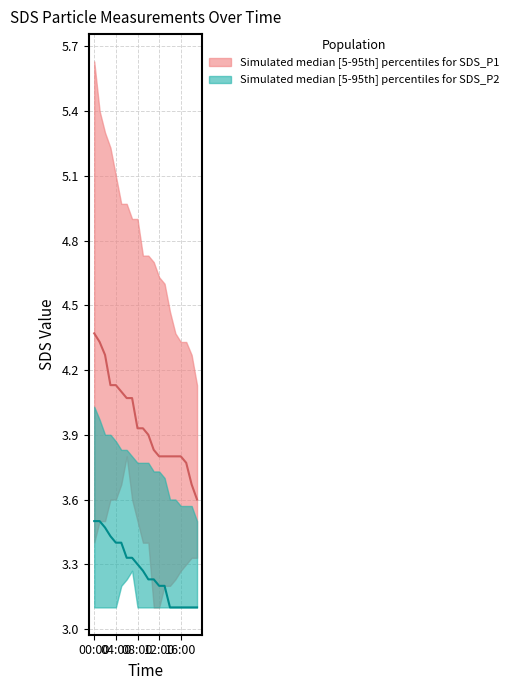

Reading left to right, extract all data points from this chart.

SDS_P1_upper: 5.6	5.4	5.3	5.2	5.1	5.0	5.0	4.9	4.9	4.7	4.7	4.7	4.6	4.6	4.5	4.4	4.3	4.3	4.3	4.1
SDS_P1_median: 4.4	4.3	4.3	4.1	4.1	4.1	4.1	4.1	3.9	3.9	3.9	3.8	3.8	3.8	3.8	3.8	3.8	3.8	3.7	3.6
SDS_P1_lower: 3.4	3.5	3.5	3.6	3.6	3.7	3.8	3.6	3.5	3.4	3.4	3.1	3.1	3.2	3.2	3.2	3.3	3.3	3.3	3.3
SDS_P2_upper: 4.0	4.0	3.9	3.9	3.9	3.8	3.8	3.8	3.8	3.8	3.8	3.7	3.7	3.7	3.6	3.6	3.6	3.6	3.6	3.5
SDS_P2_median: 3.5	3.5	3.5	3.4	3.4	3.4	3.3	3.3	3.3	3.3	3.2	3.2	3.2	3.2	3.1	3.1	3.1	3.1	3.1	3.1
SDS_P2_lower: 3.1	3.1	3.1	3.1	3.1	3.2	3.2	3.3	3.1	3.1	3.1	3.1	3.1	3.1	3.1	3.1	3.1	3.1	3.1	3.1